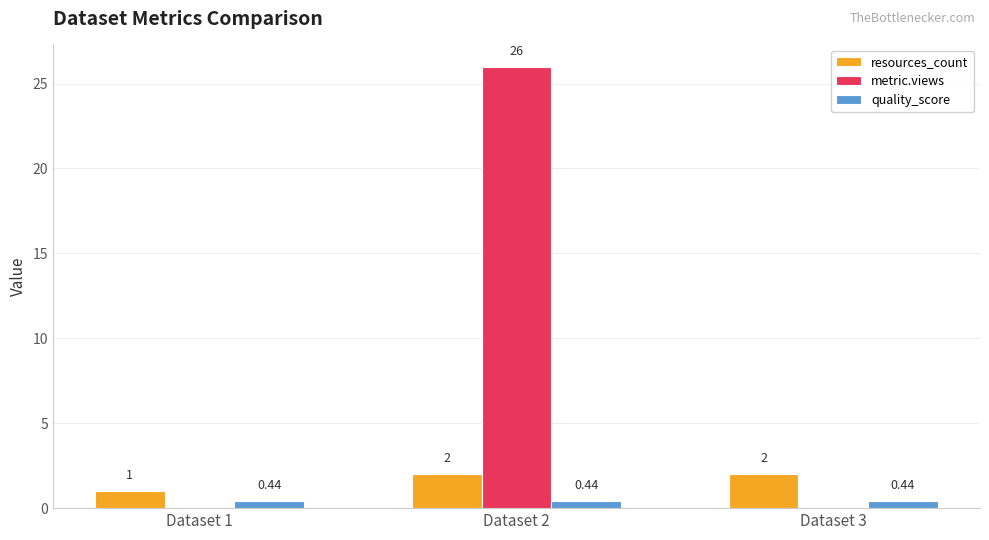

What is the sum of the metric.views values at Dataset 2 and Dataset 1?

26.0